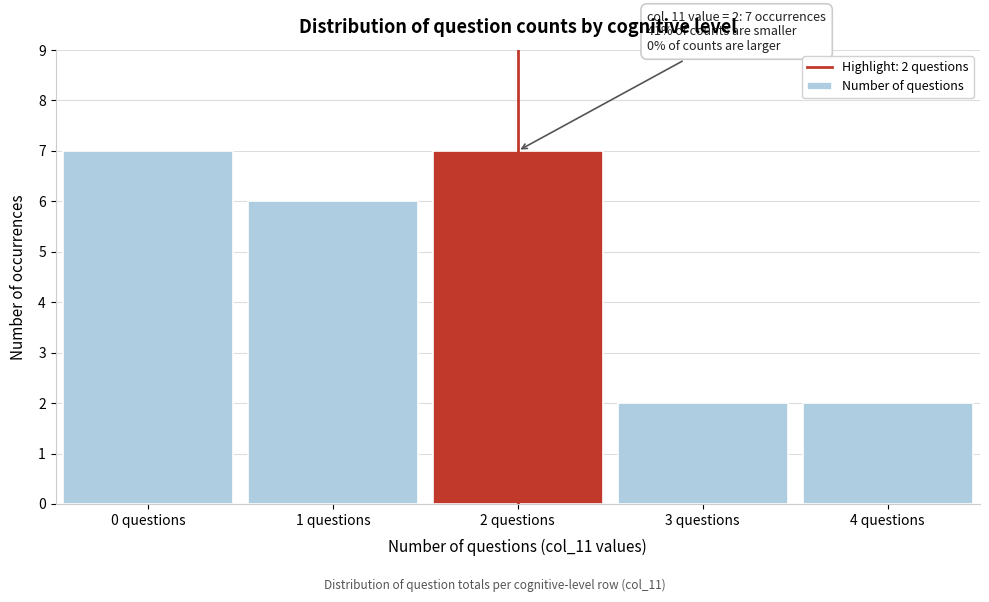

Reading left to right, list all the values displayed in this chart.

7	6	7	2	2